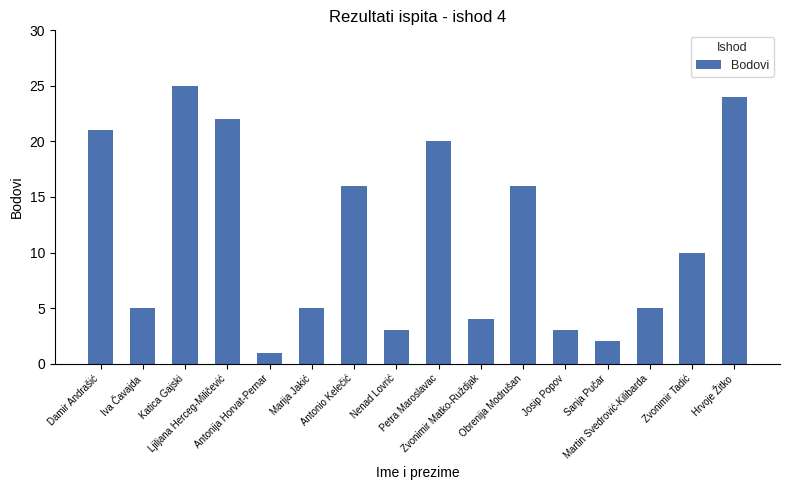

Reading left to right, what are all the values shown in this chart?

21	5	25	22	1	5	16	3	20	4	16	3	2	5	10	24